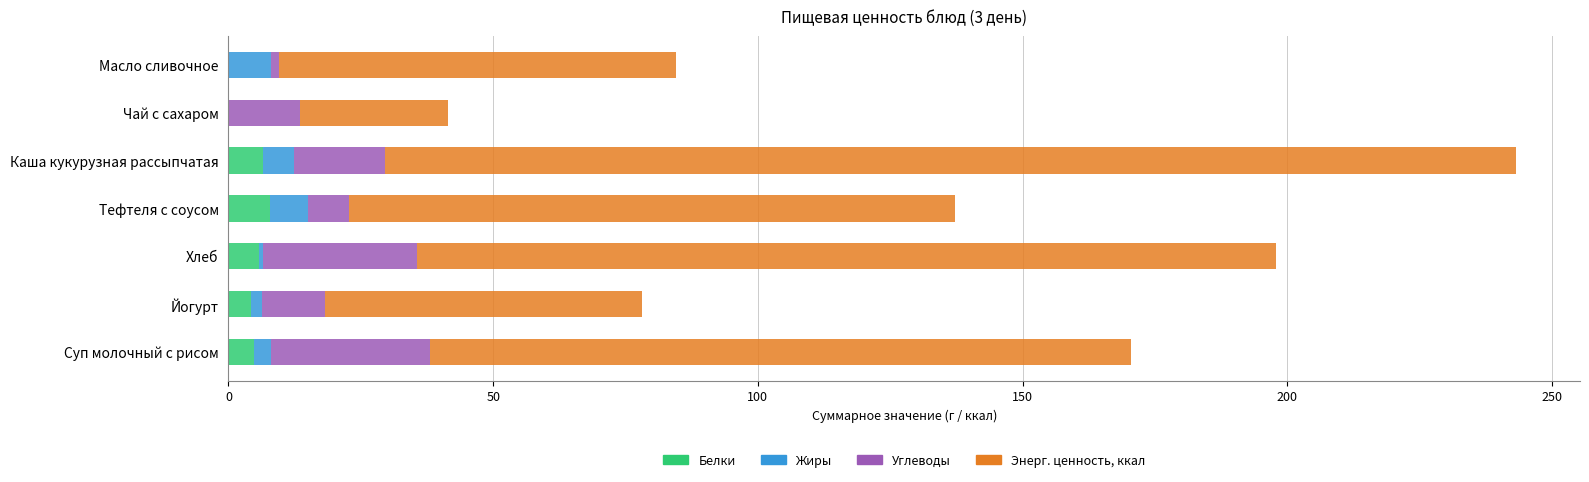

What is the total value across all series at Чай с сахаром?

41.5